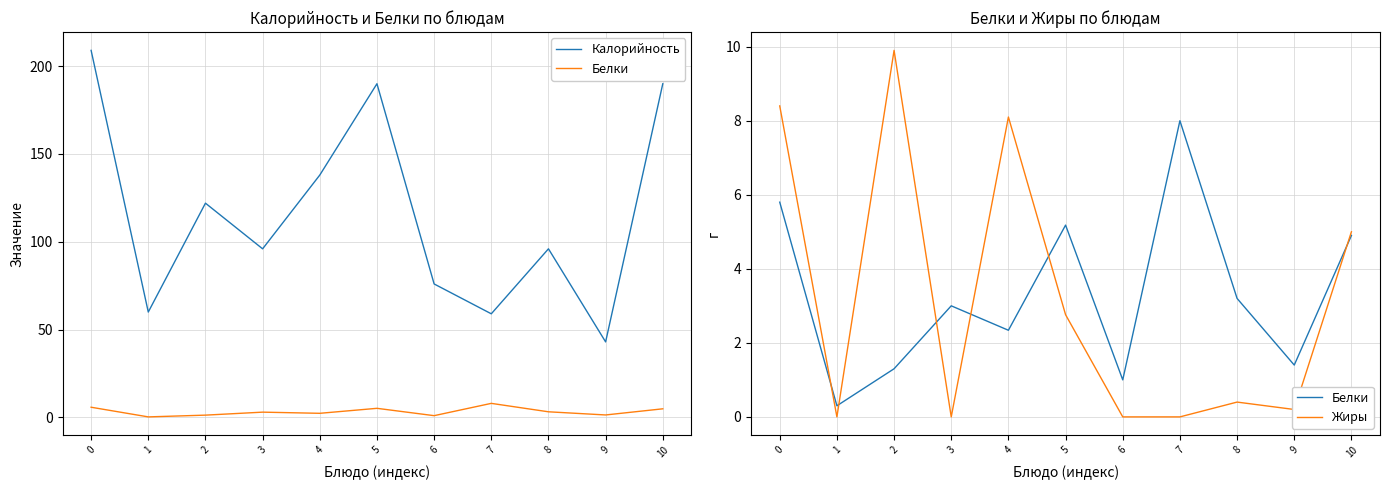

Which series has the largest range (max minus min)?

Калорийность